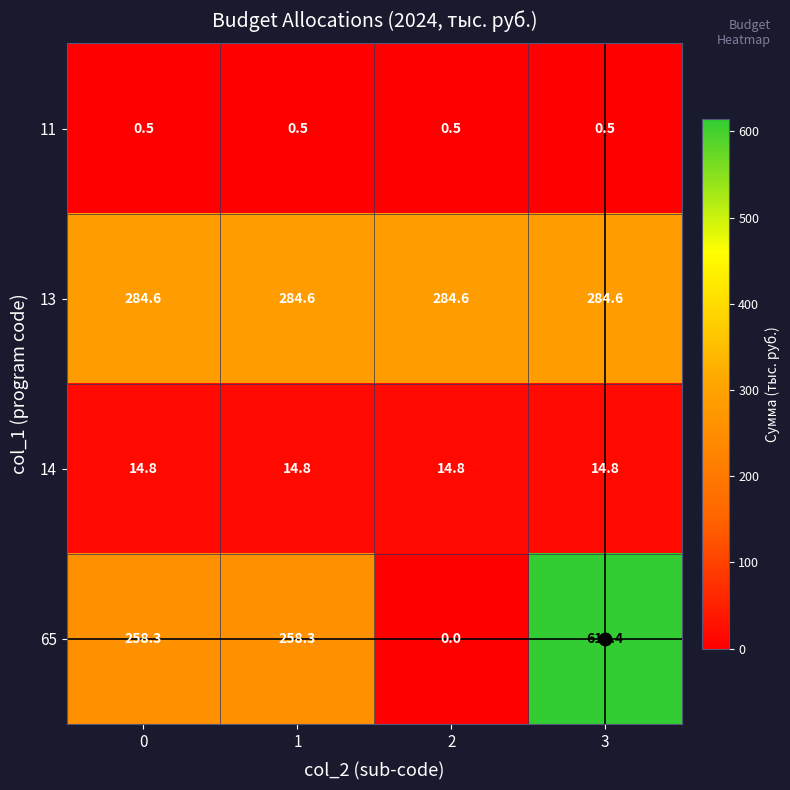

Which series has the largest total across all categories?

13